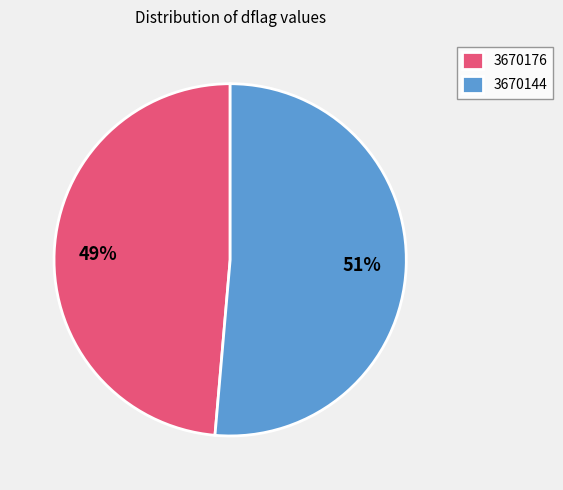

To the nearest percent, what percentage of the pie is 3670144?

51%